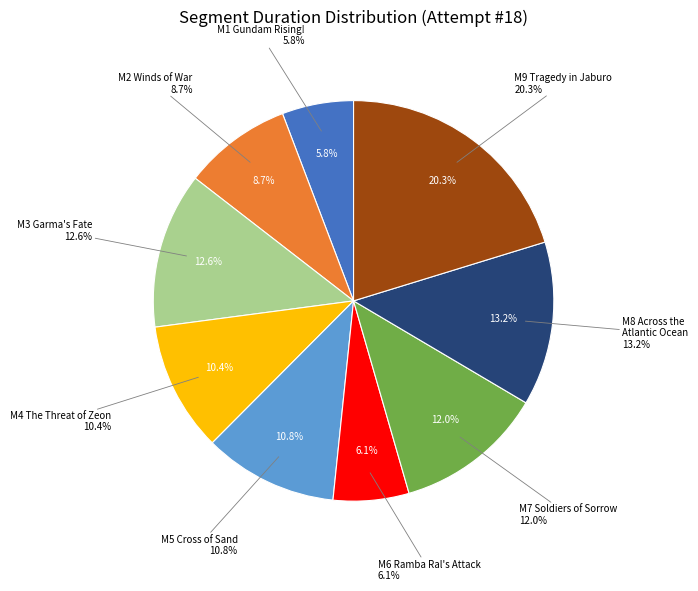

Which slice is the smallest?

M1 Gundam Rising!